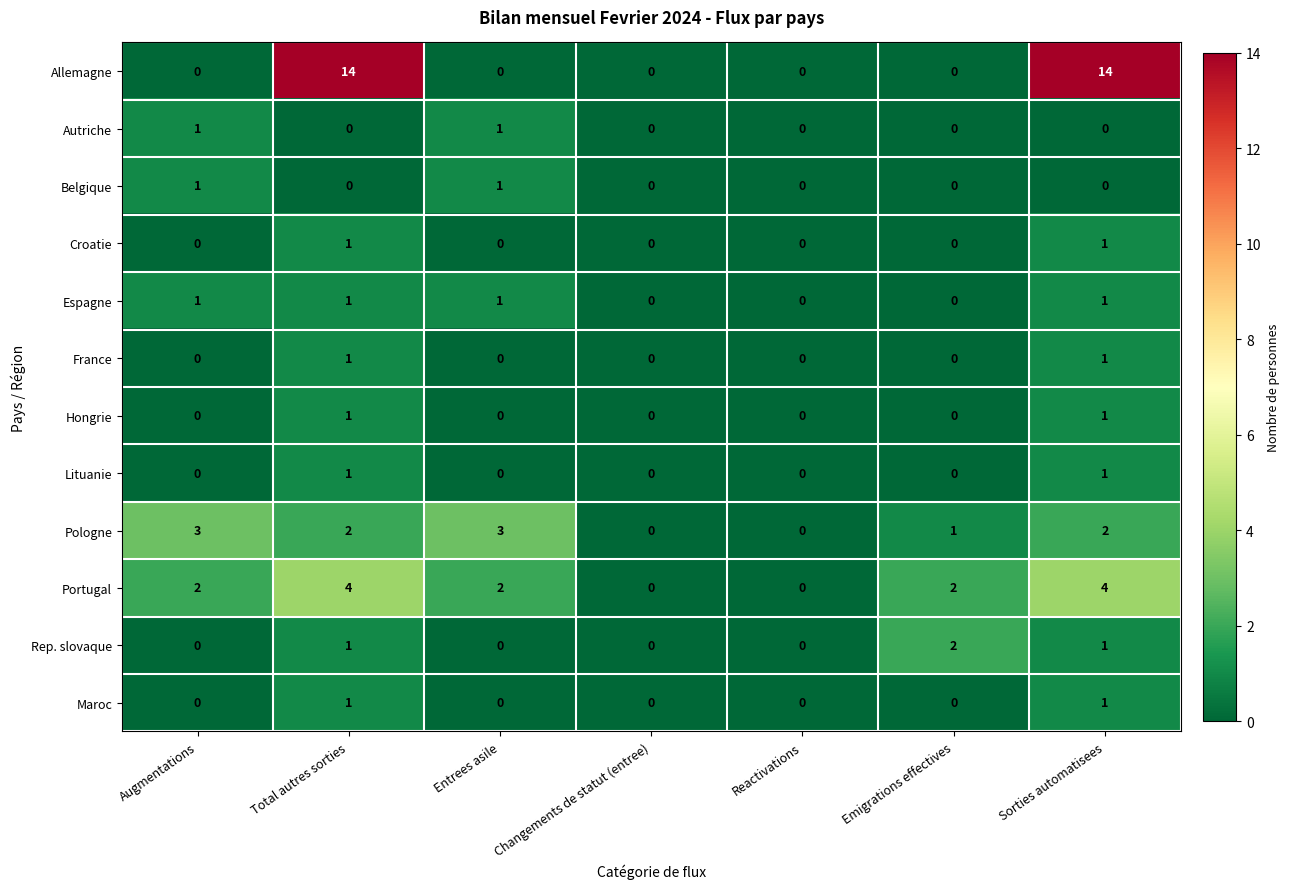

What is the difference between the Allemagne values at Entrees asile and Total autres sorties?

14